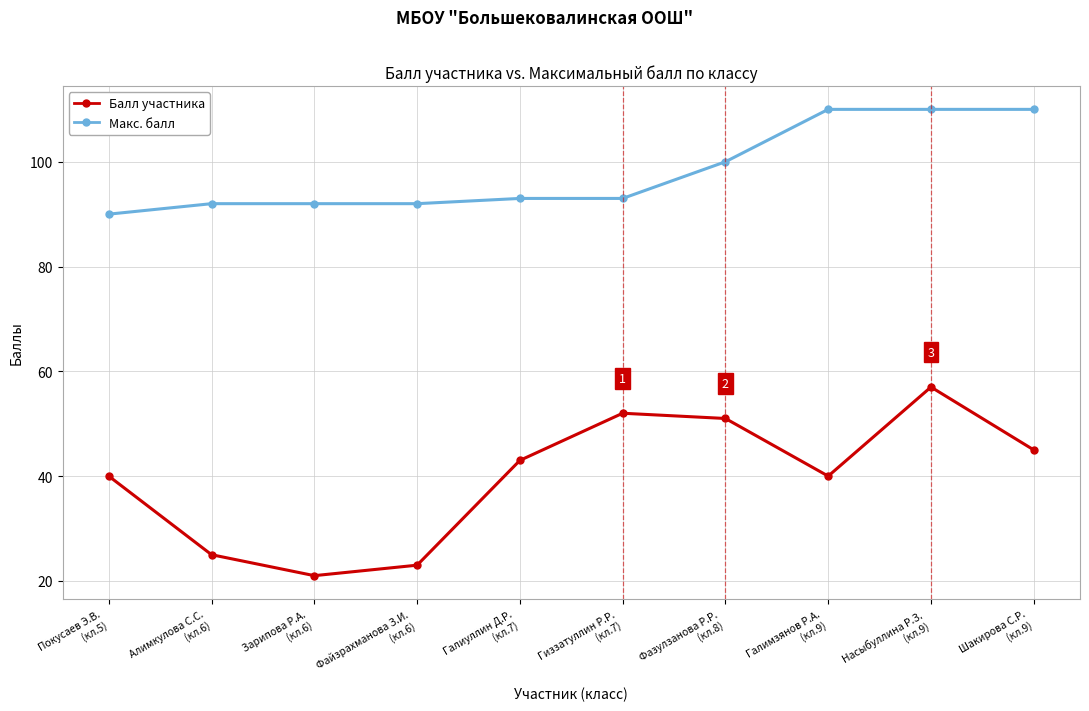

What is the label of the 7th point from the right?

Файзрахманова З.И.
(кл.6)